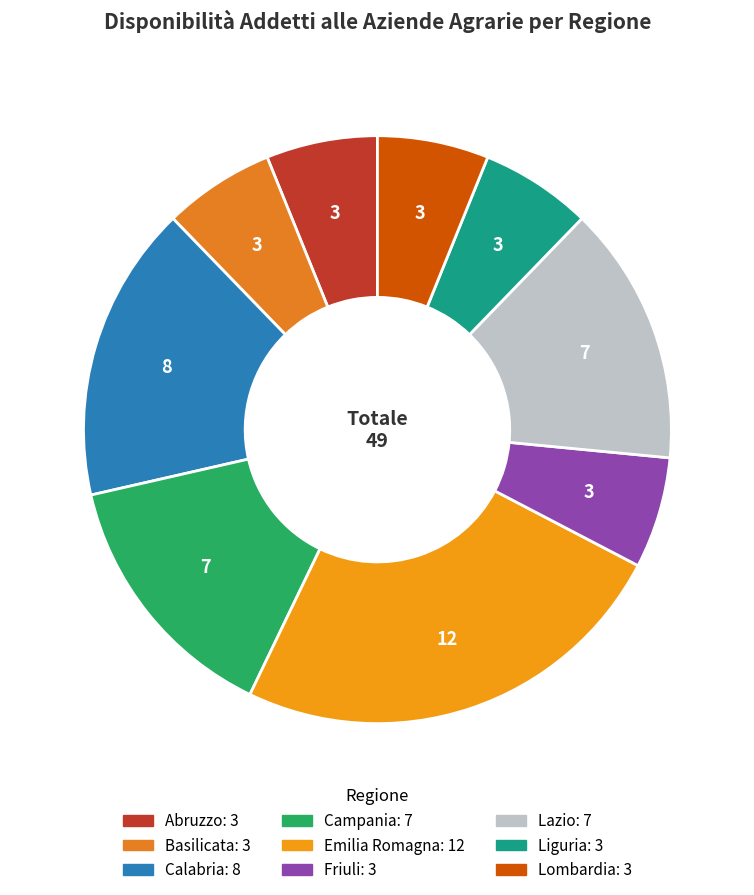

How many segments does this pie chart have?

9